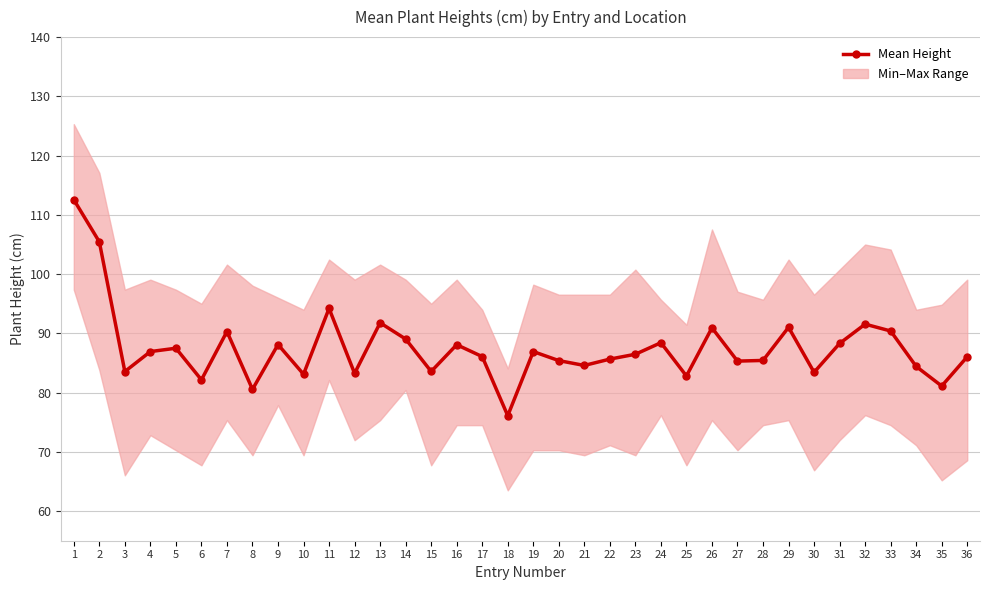

At which category does the data reach its first local valley?

3